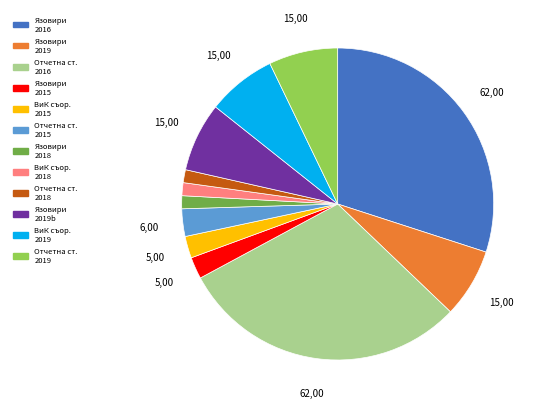

Is there any slice that represents more than half of the pie?

No